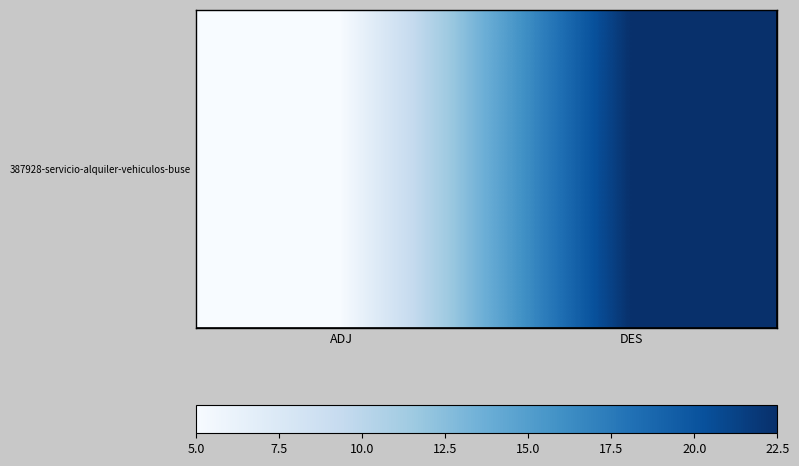

What is the sum of all values?

27.5